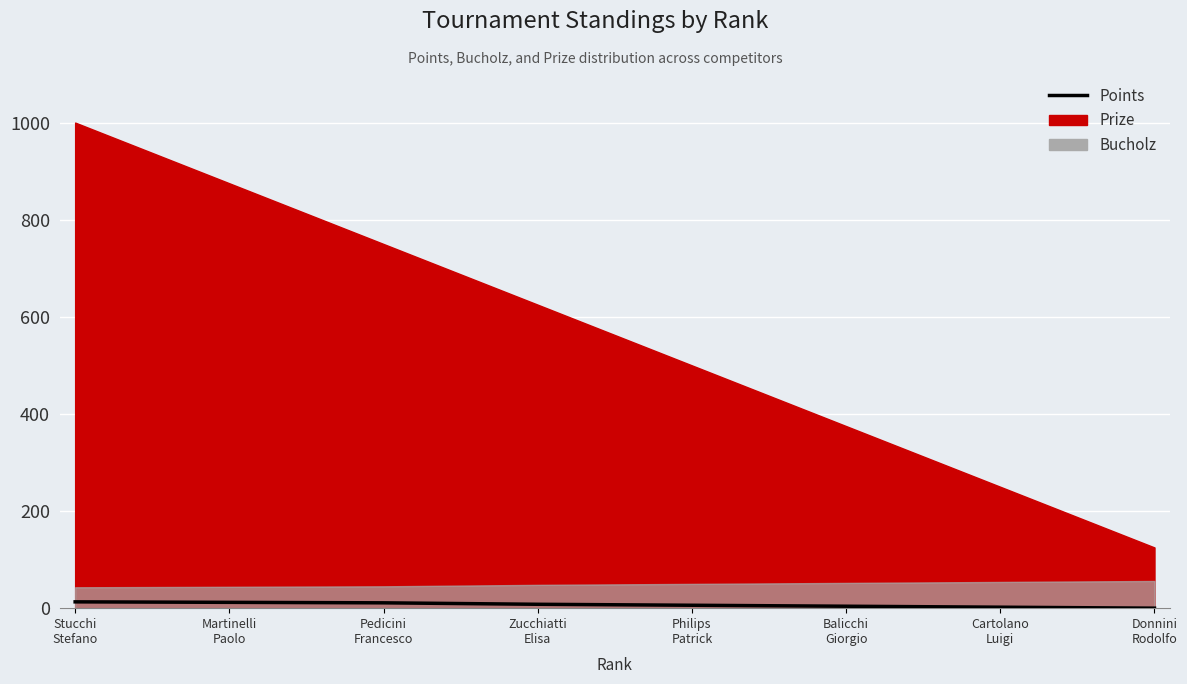

At which label does the data first exceed 8?

Stucchi
Stefano